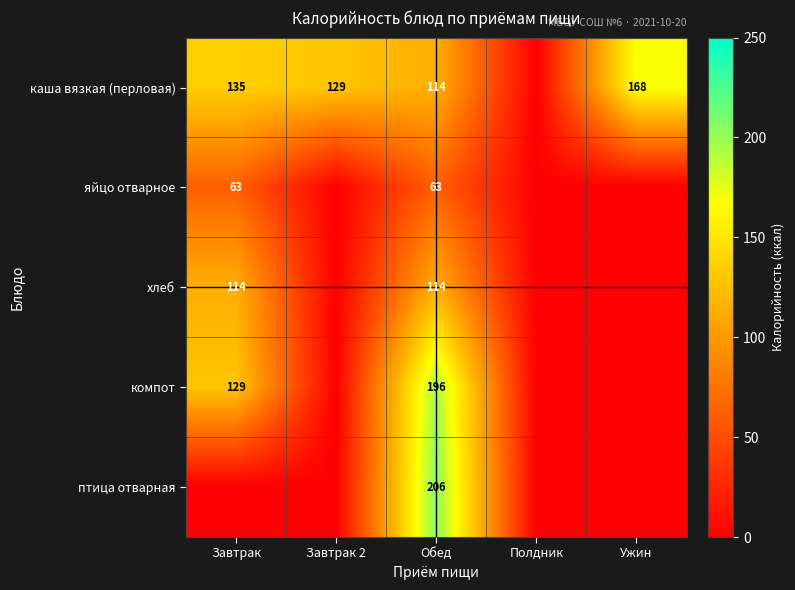

At which category is the sum across all series the highest?

Обед